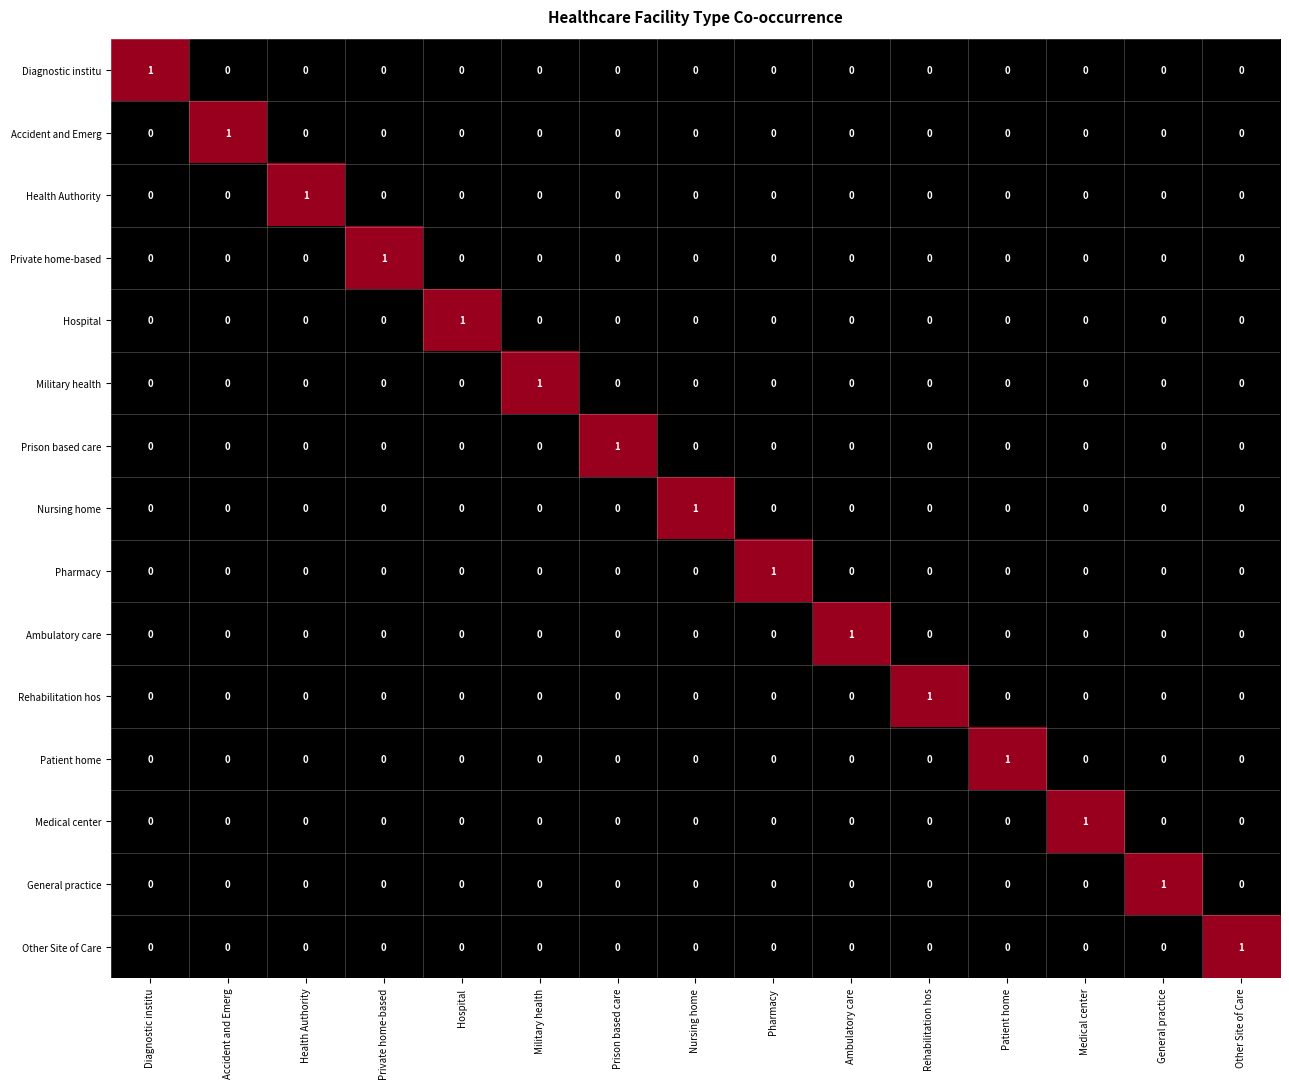

Count the Rehabilitation hos values in the range 0 to 1.

15